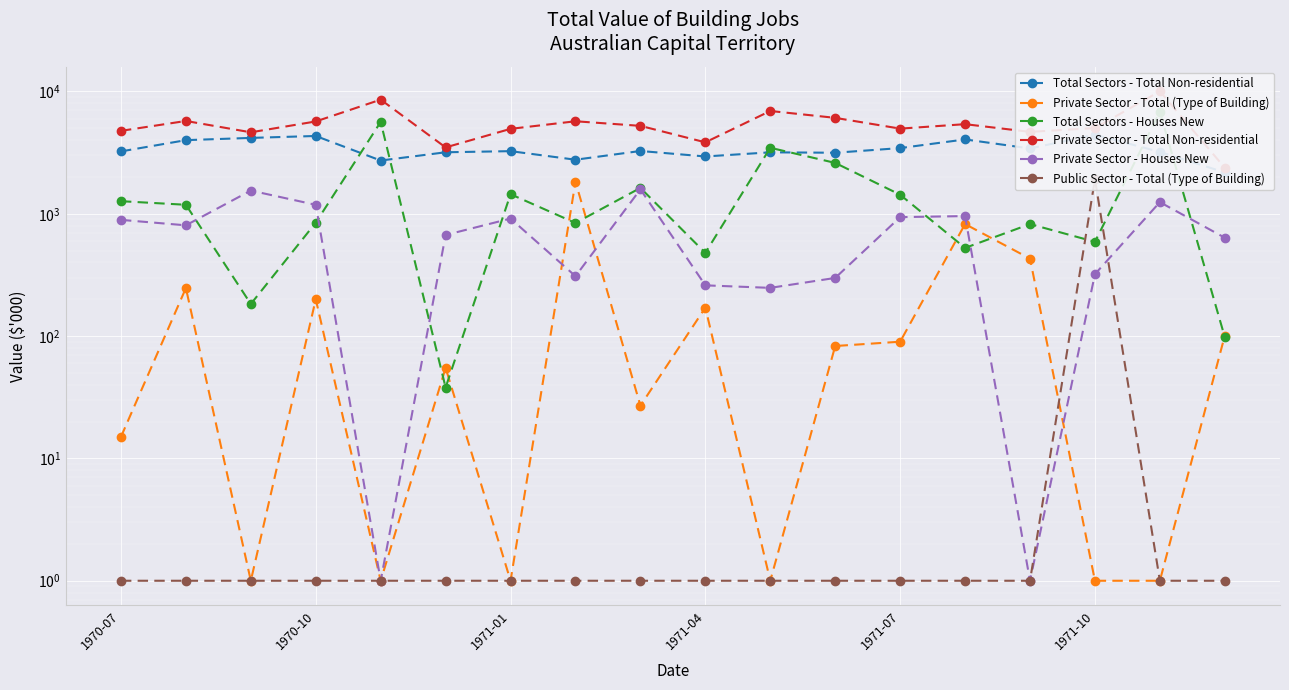

In Private Sector - Total (Type of Building), how many points are lower than both neighbors (excluding endpoints)?

5